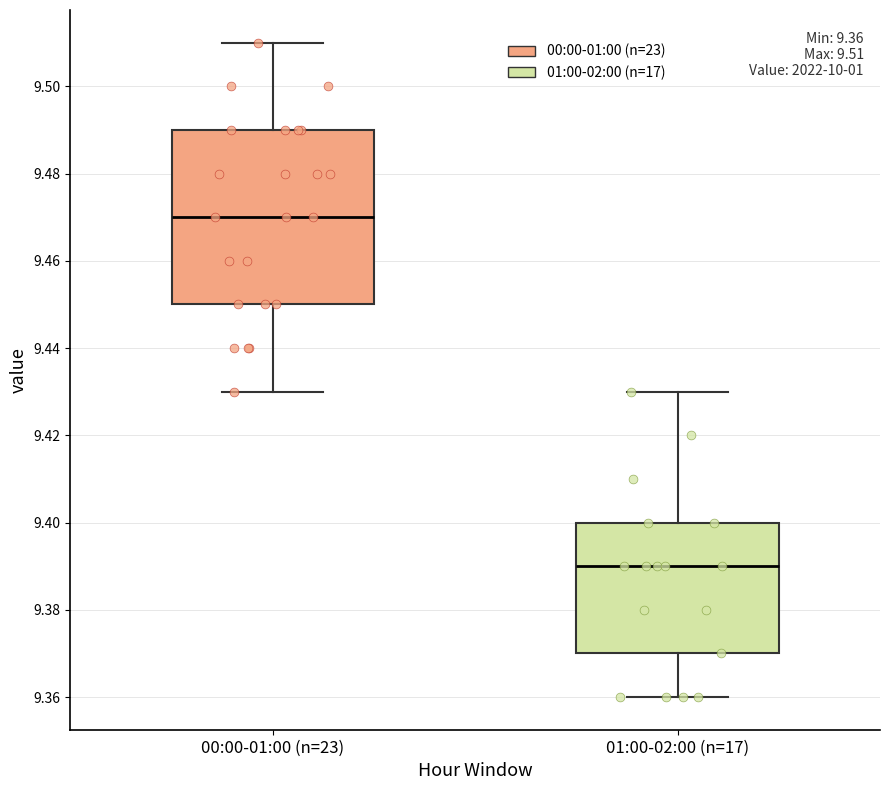

Which box is the tallest, from its lower edge to its upper edge?

00:00-01:00 (n=23)